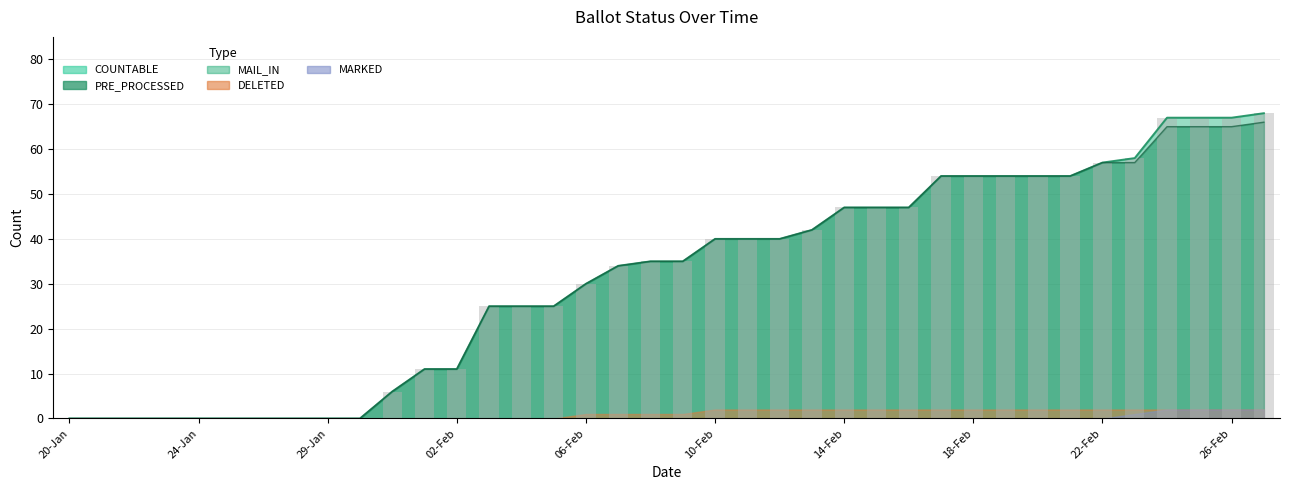

True or false: PRE_PROCESSED has a value of 34 at 07-Feb.

True